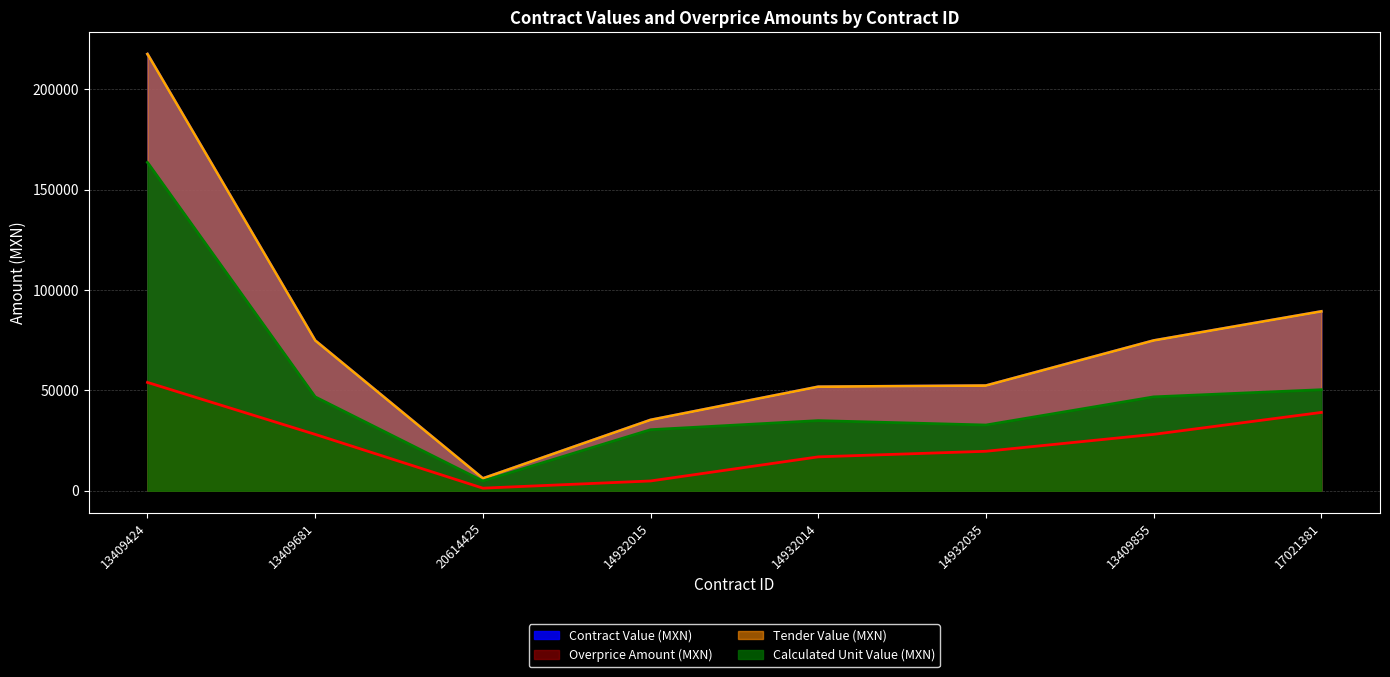

Does the chart have visible grid lines?

Yes